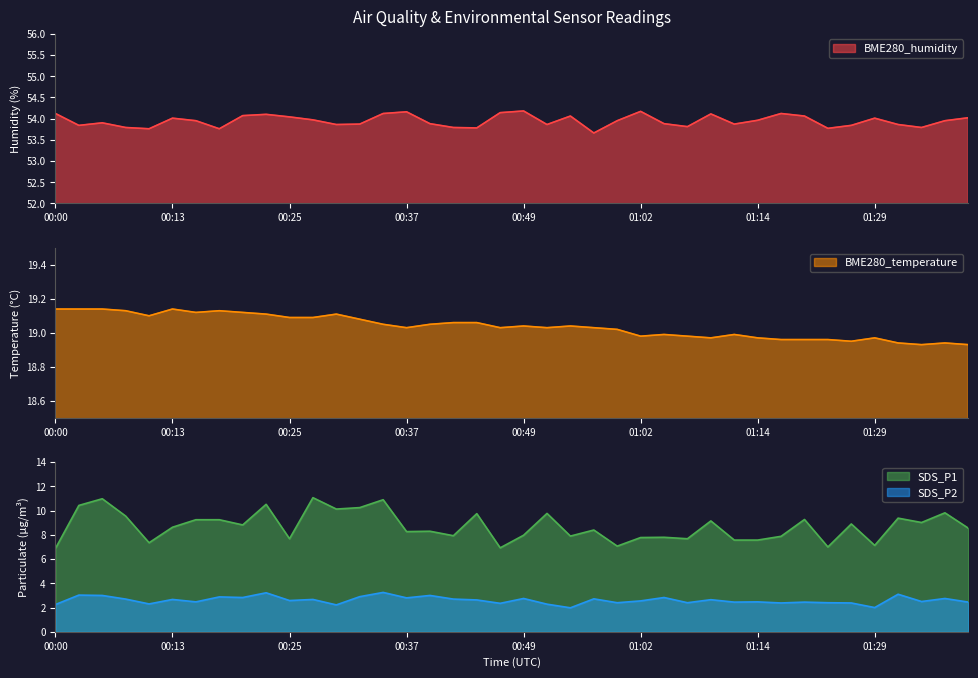

True or false: BME280_temperature and SDS_P1 cross at least once.

False